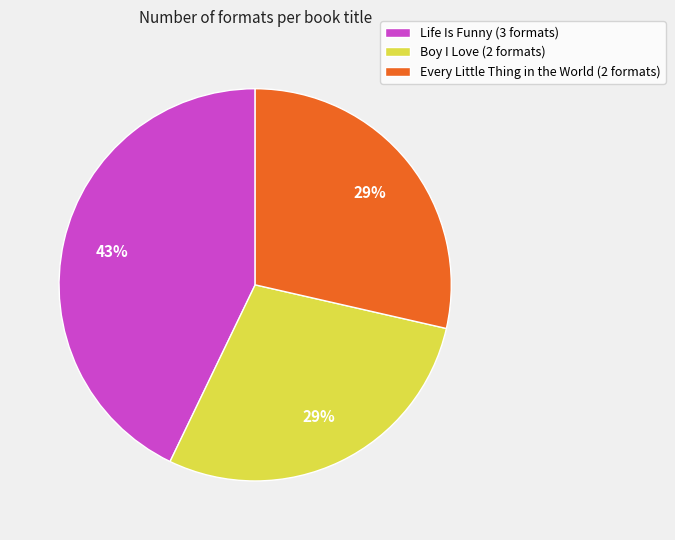

Which has a higher value, Life Is Funny (3 formats) or Every Little Thing in the World (2 formats)?

Life Is Funny (3 formats)